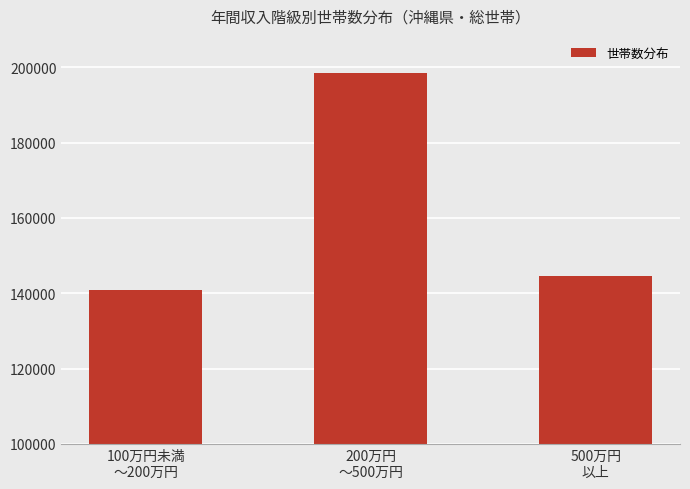

Approximately how many times larger is the value at 200万円
～500万円 compared to 100万円未満
～200万円?

1.4